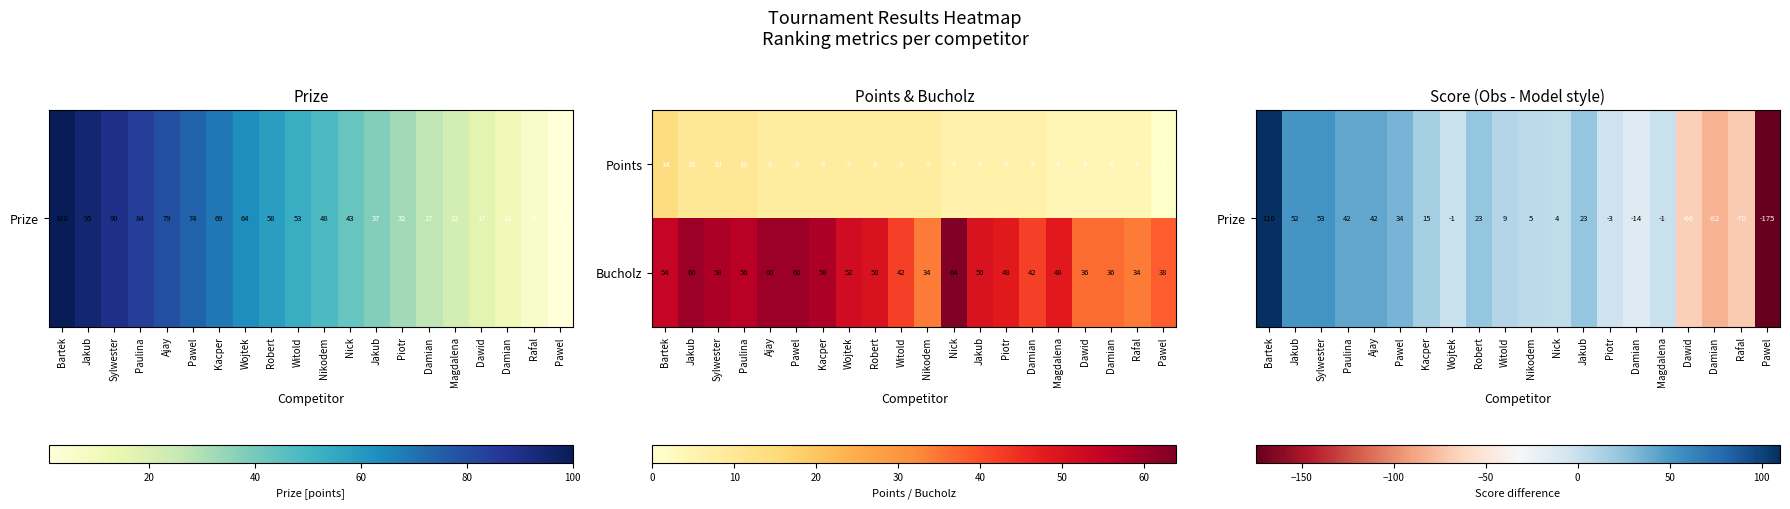

How many categories are shown in the chart?

20